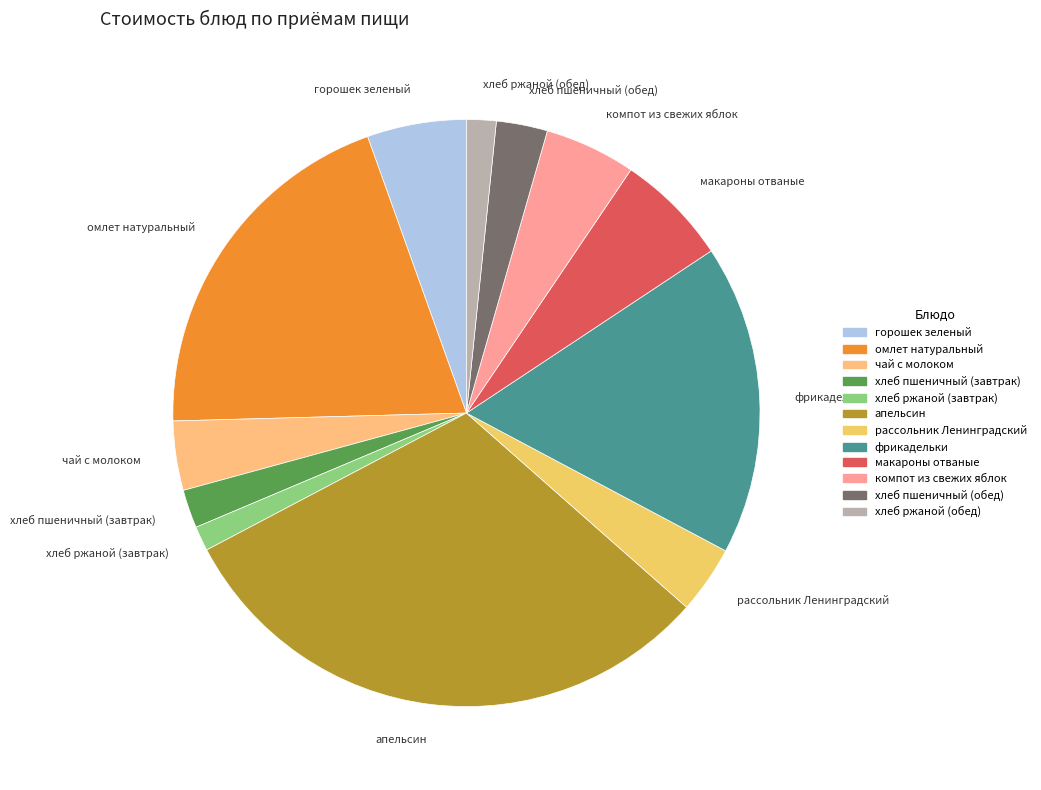

Is the sum of фрикадельки and хлеб пшеничный (обед) greater than half?

No